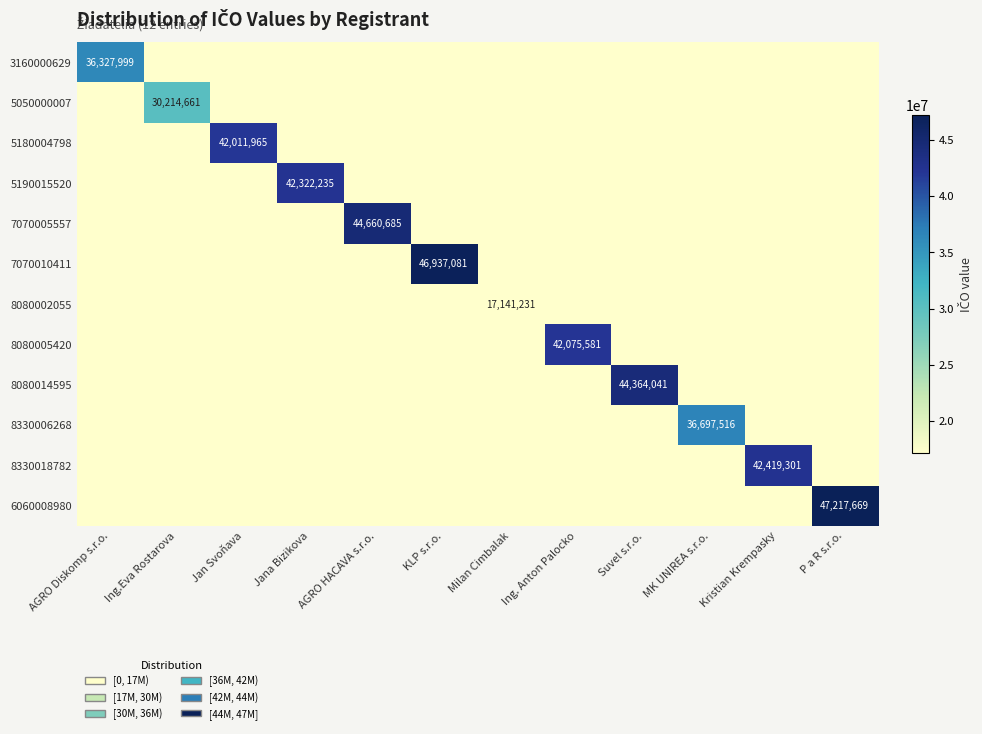

Is it true that 6060008980 equals 47217669 at P a R s.r.o.?

True